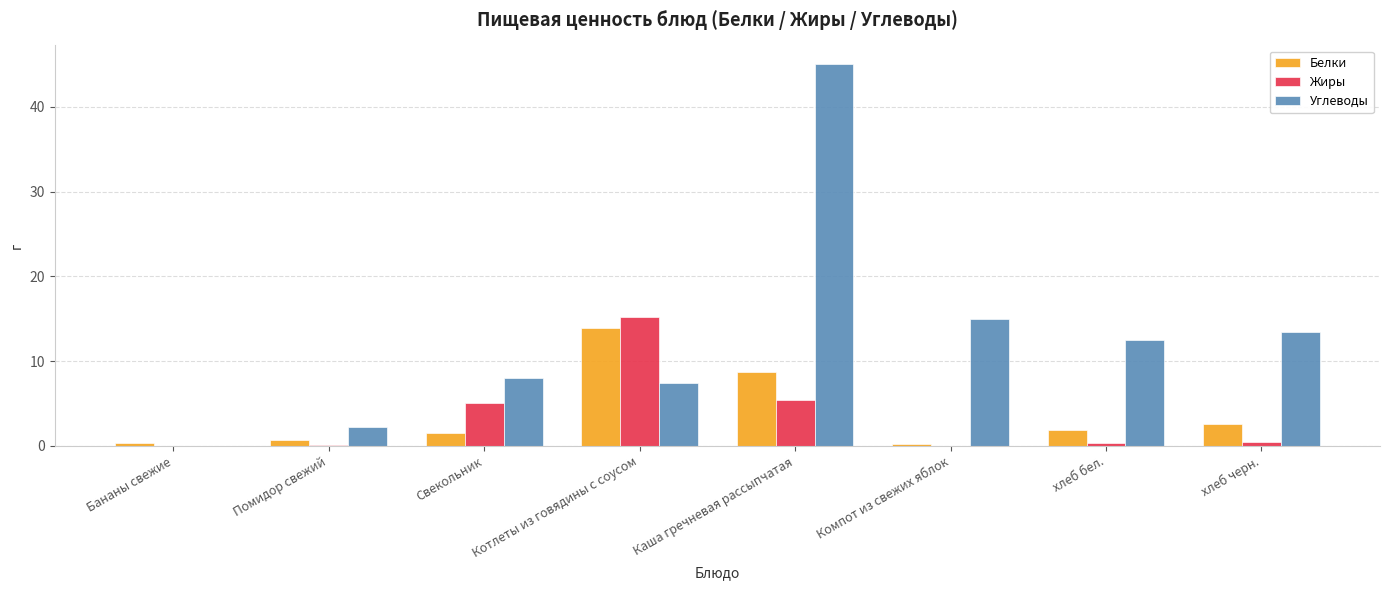

True or false: Жиры has a value of 25.7 at Котлеты из говядины с соусом.

False